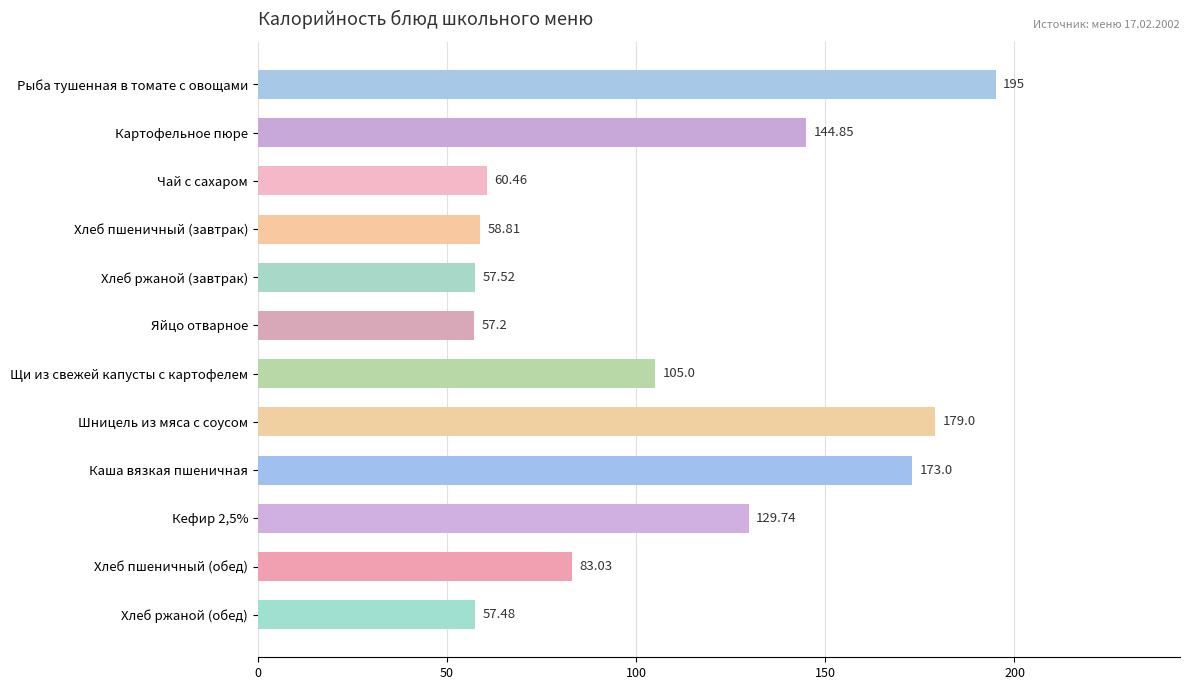

What is the label of the 6th bar from the bottom?

Щи из свежей капусты с картофелем